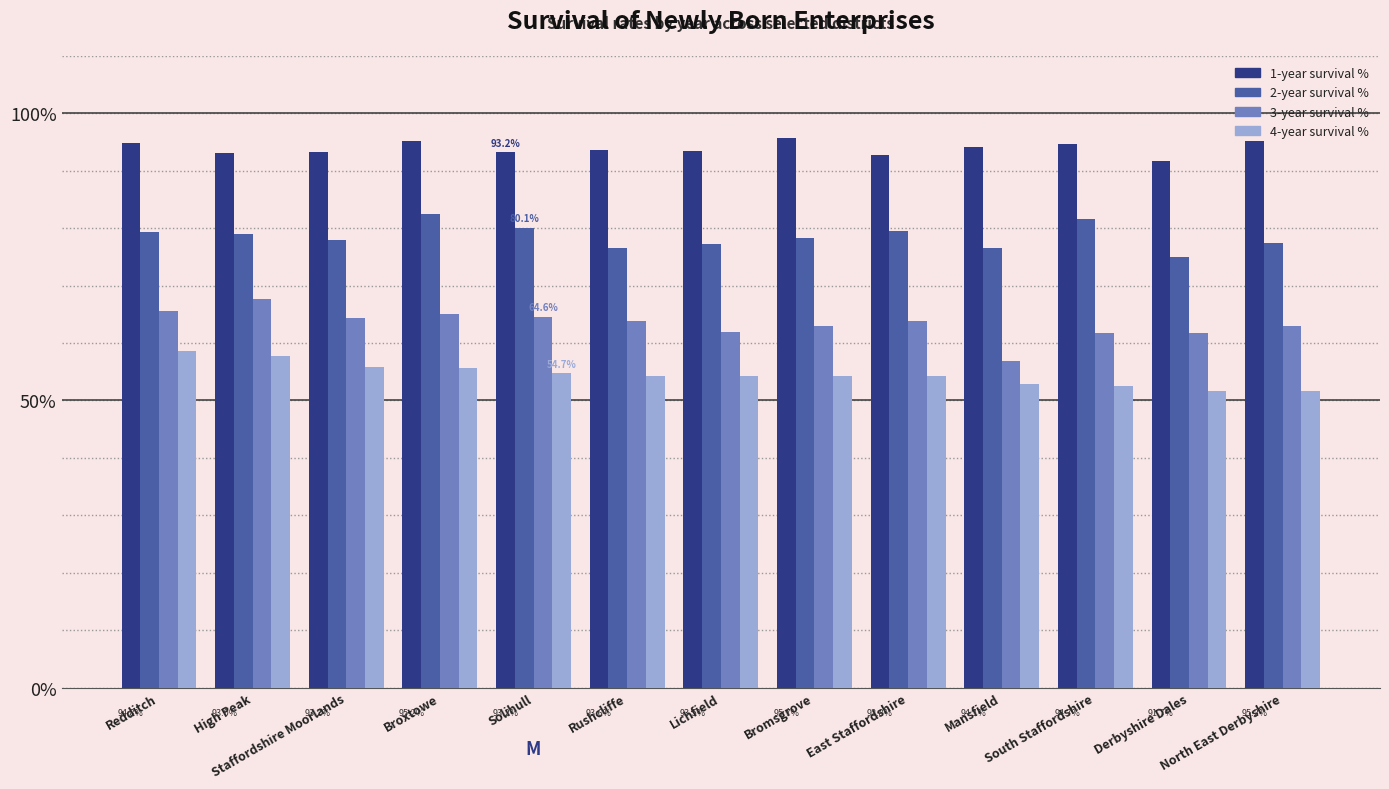

List the series in order of their overall mean, highest first.

1-year survival %, 2-year survival %, 3-year survival %, 4-year survival %